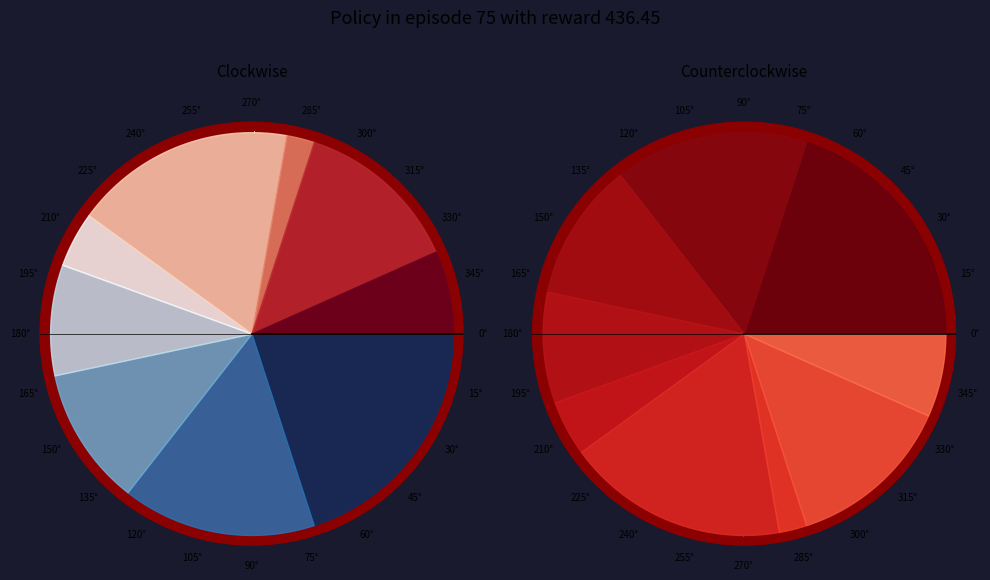

Combined, what portion of the pie is 5 and 1?

13.3%